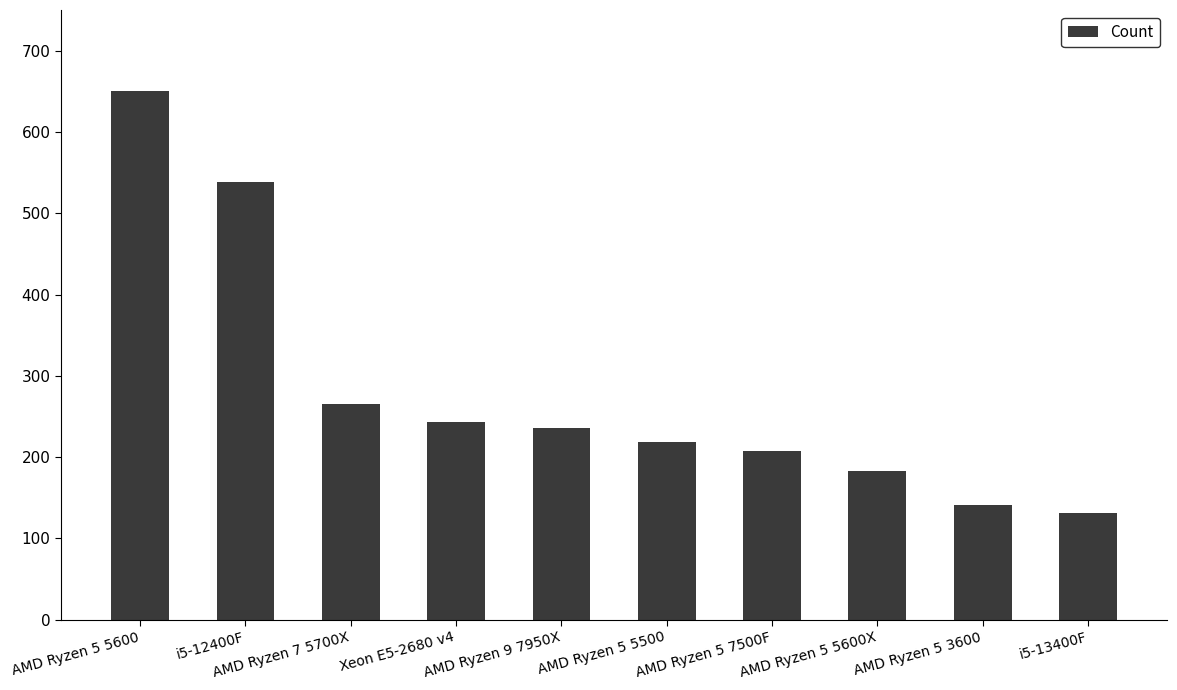

Does the chart contain any negative values?

No